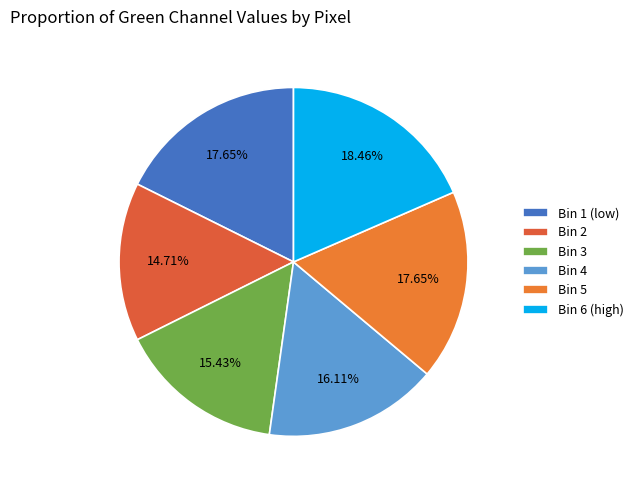

Count the number of slices in the pie.

6